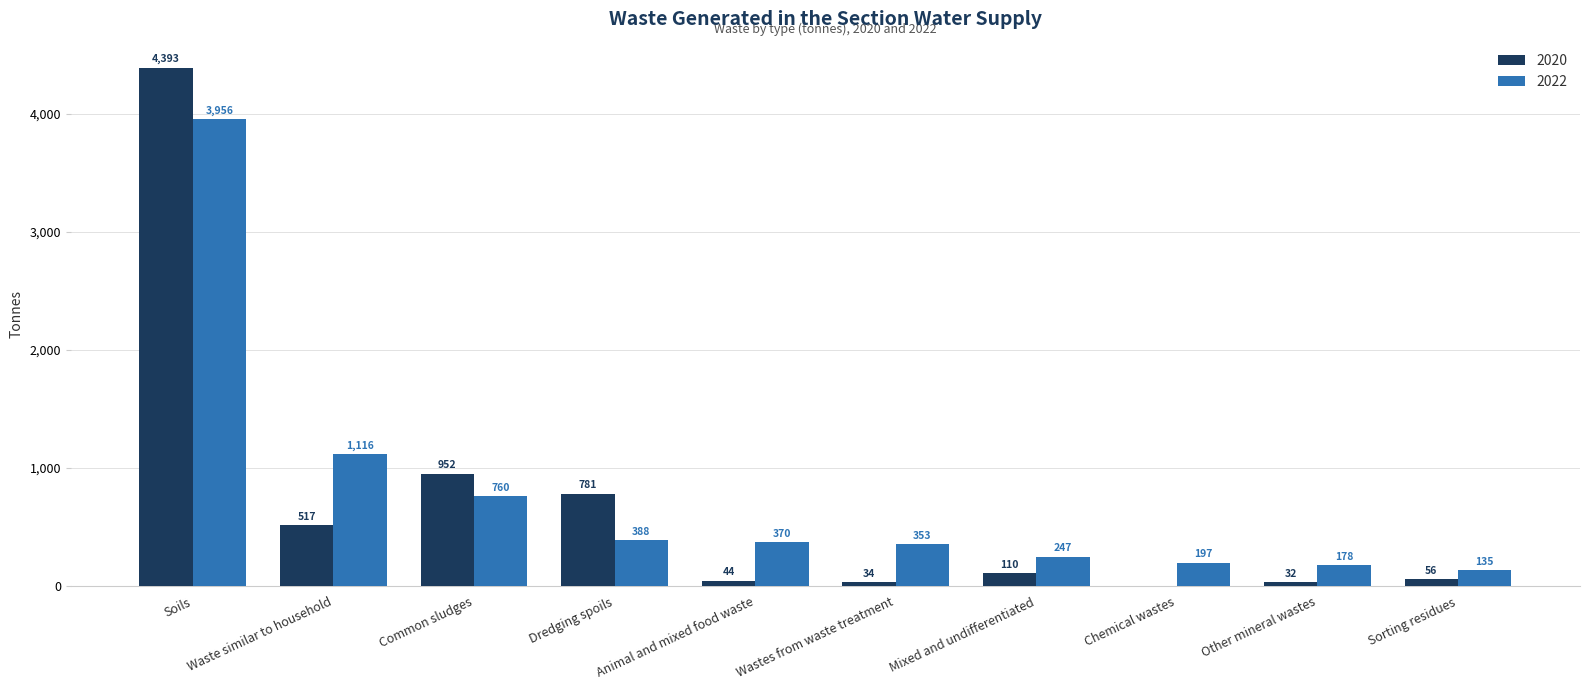

What is the total value across all series at Other mineral wastes?

210